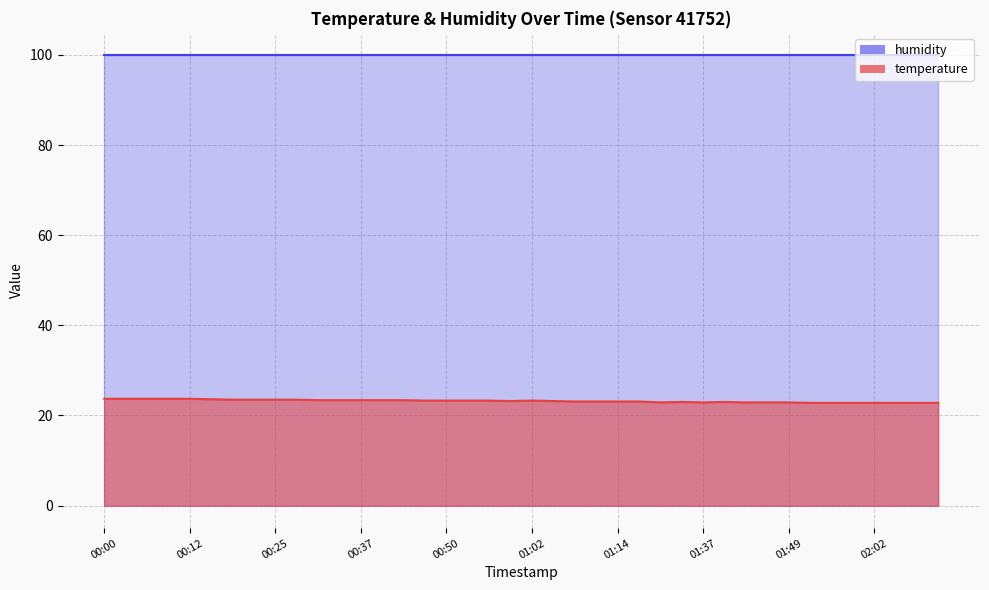

Where does the data first go above 23?

00:00